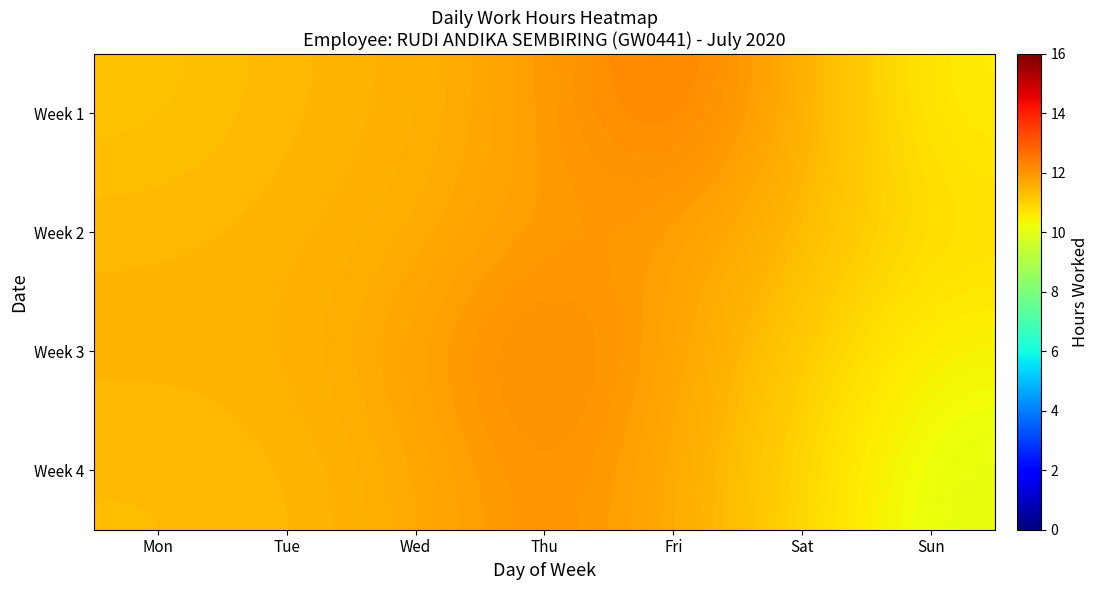

How many categories are shown in the chart?

7